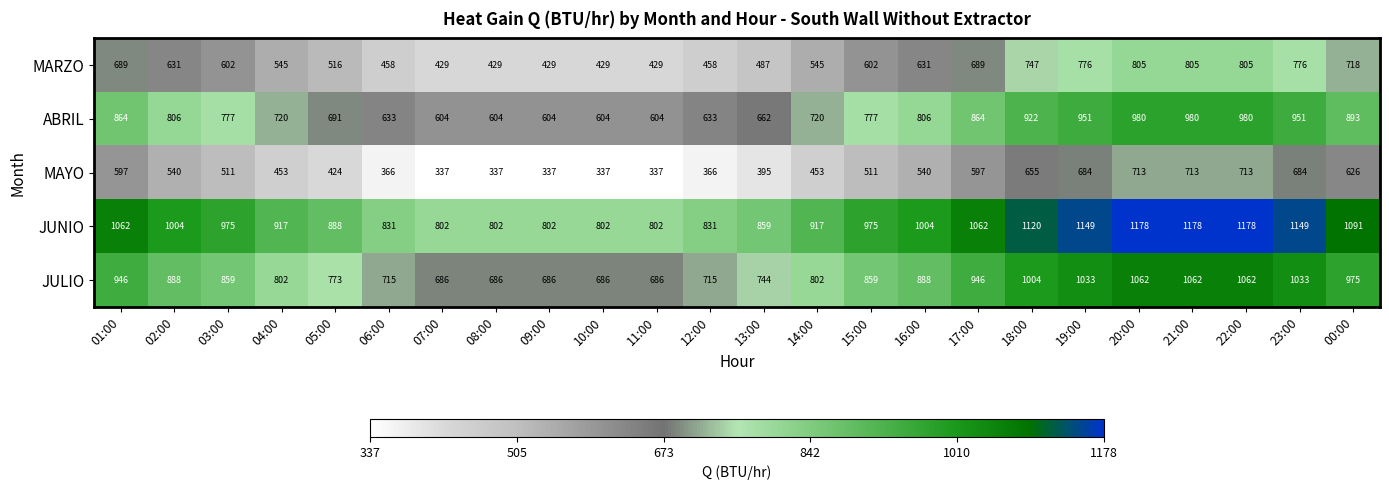

How many data points does each series have?

24